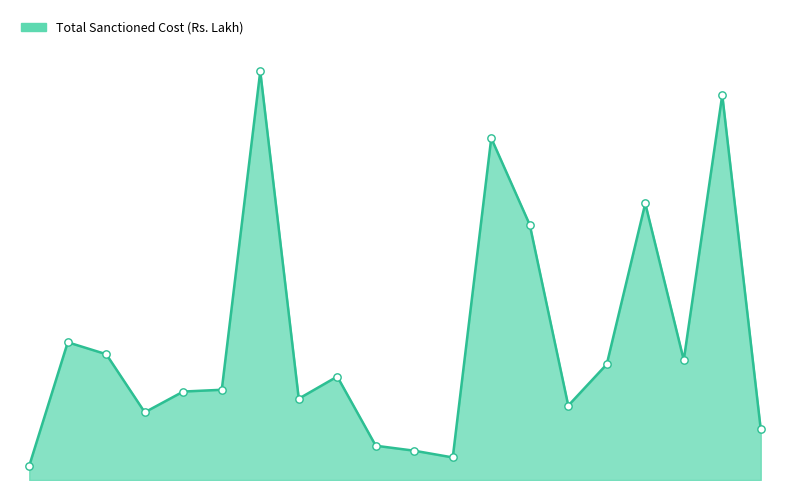

Does the chart have visible grid lines?

No